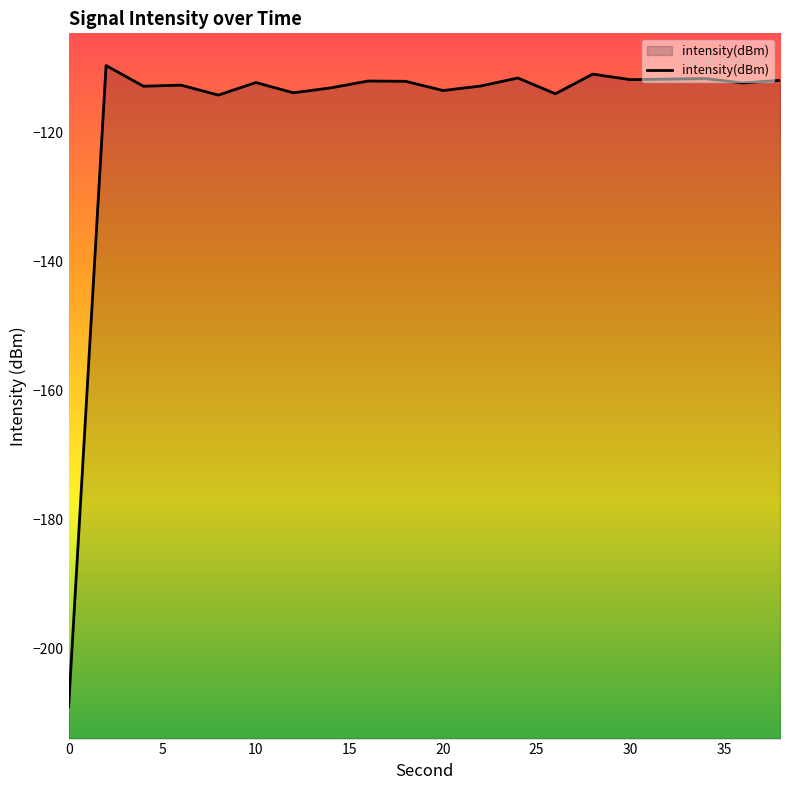

How many lines are shown in the chart?

1